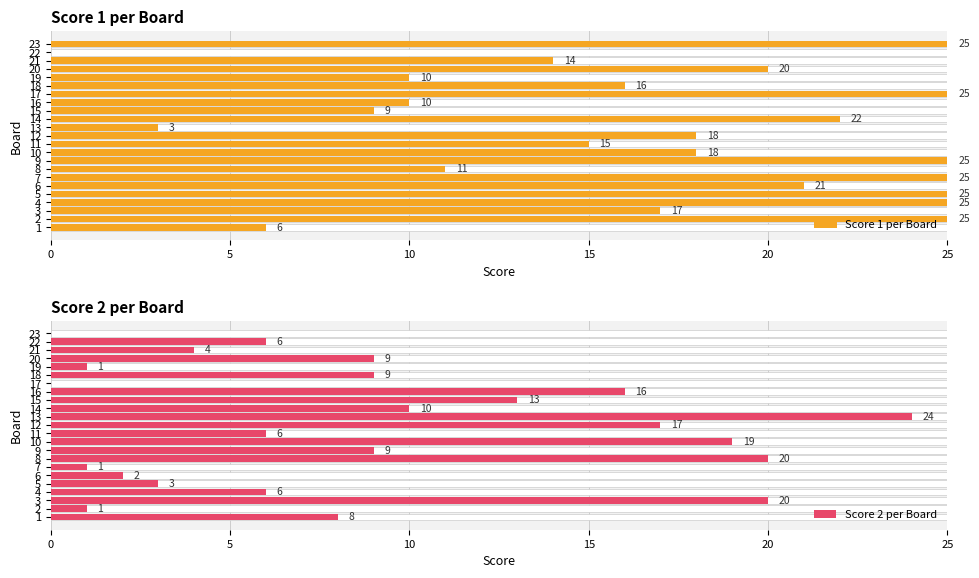

How many distinct data groups are displayed?

2